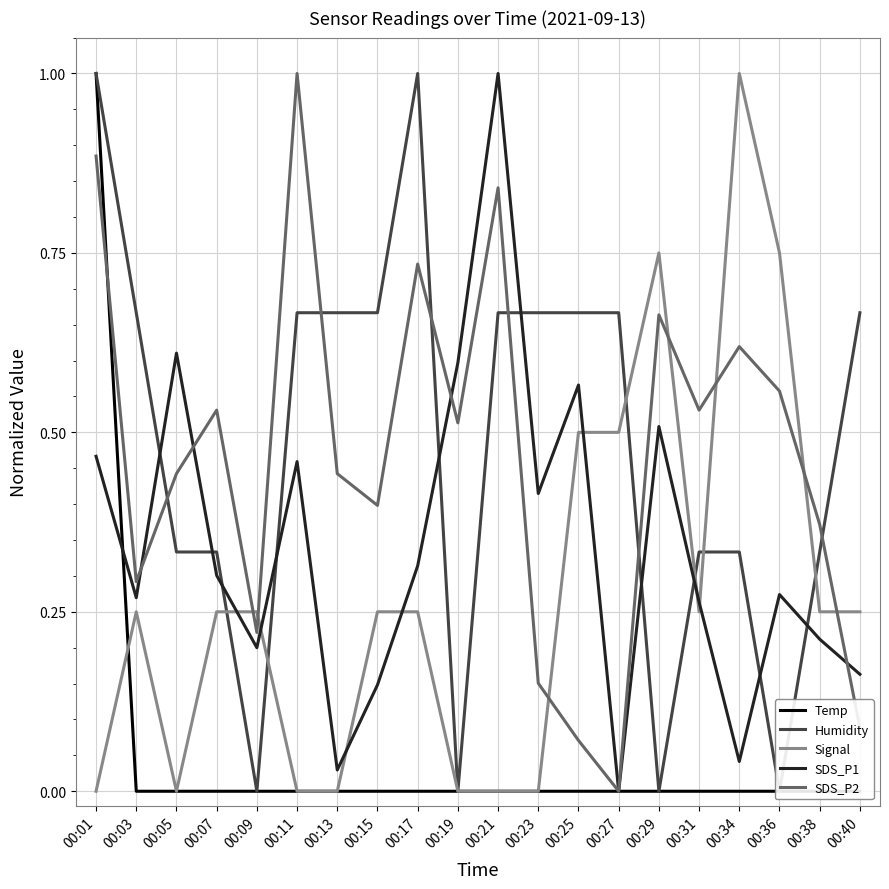

What is the maximum value shown in the chart?

1.0